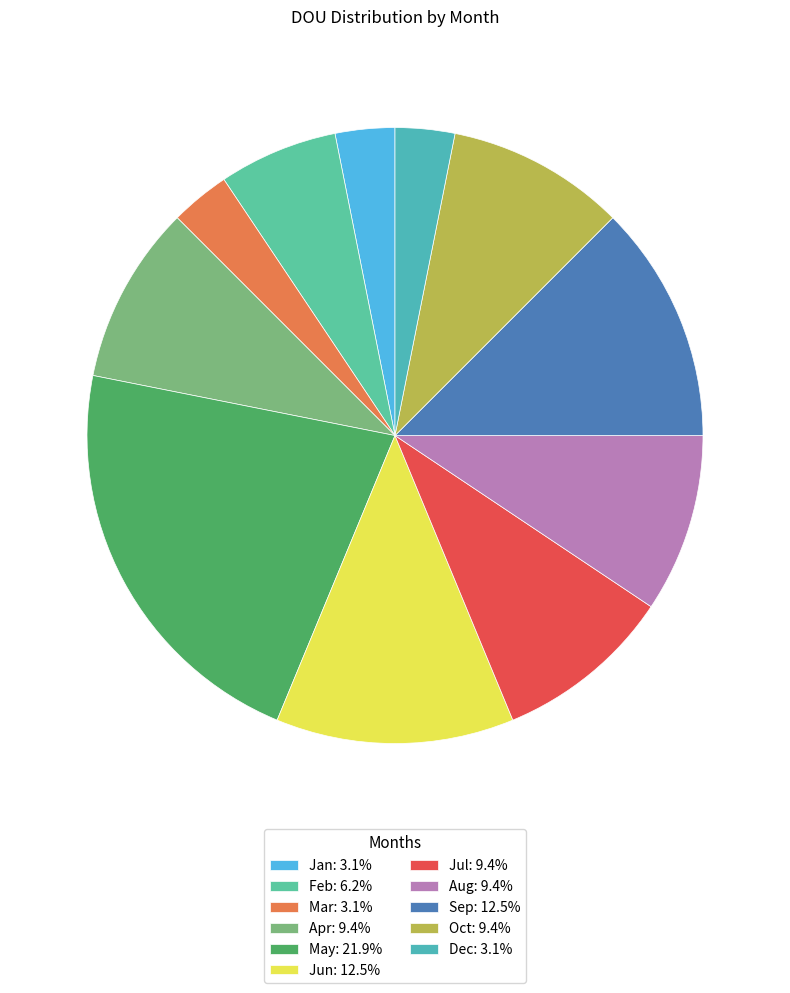

True or false: Jan accounts for 3% of the total.

True